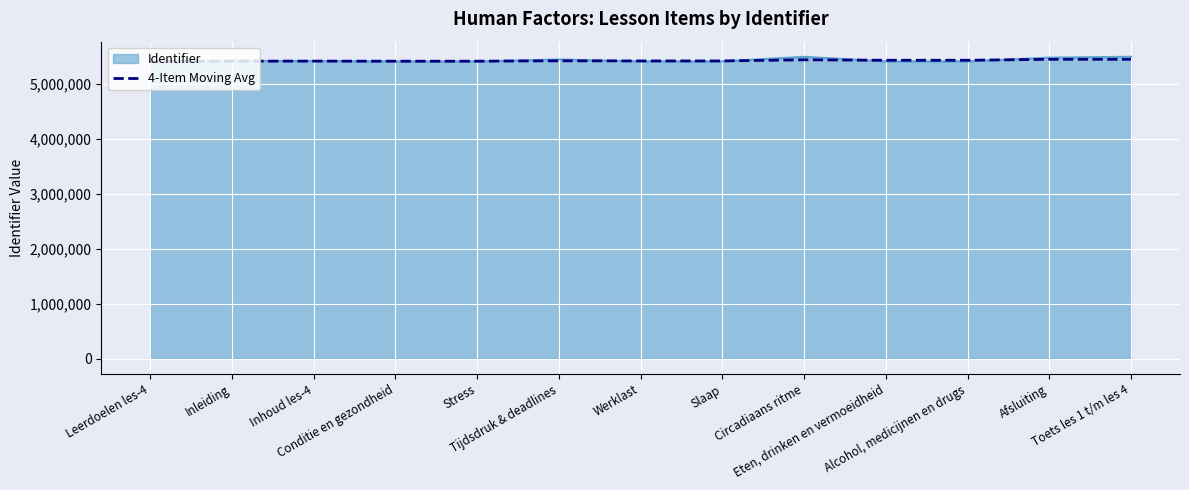

What is the lowest value of the Identifier series?

5406799.0